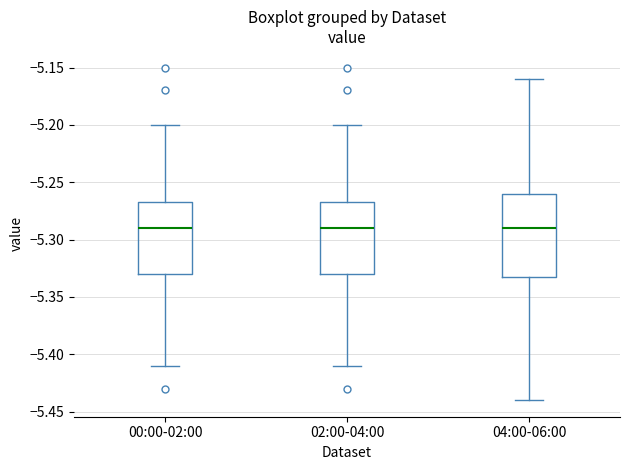

Reading left to right, read every box against the y-axis: the position of its median line, the range the box covers, and the ends of its whiskers. The values are not printed on the chart, so give them approximately, as read against the axis.

00:00-02:00: median -5.290, box -5.330 to -5.265, whiskers -5.410 to -5.200
02:00-04:00: median -5.290, box -5.330 to -5.265, whiskers -5.410 to -5.200
04:00-06:00: median -5.290, box -5.330 to -5.260, whiskers -5.440 to -5.160